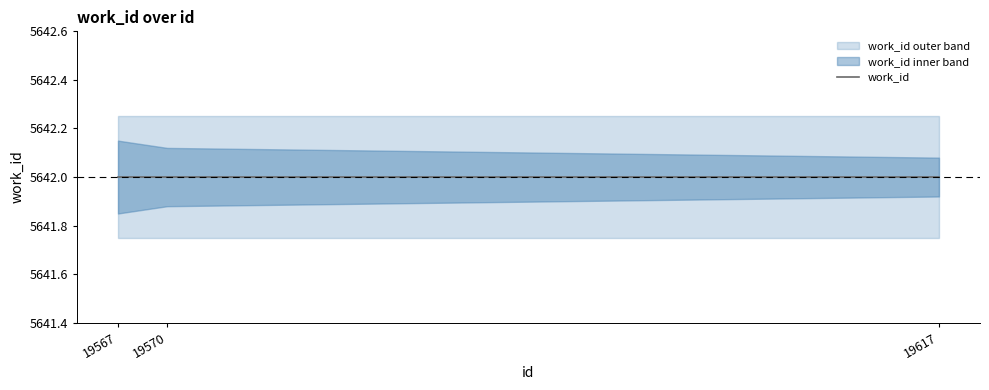

The work_id series shows 2910.6 at 19570. True or false?

False